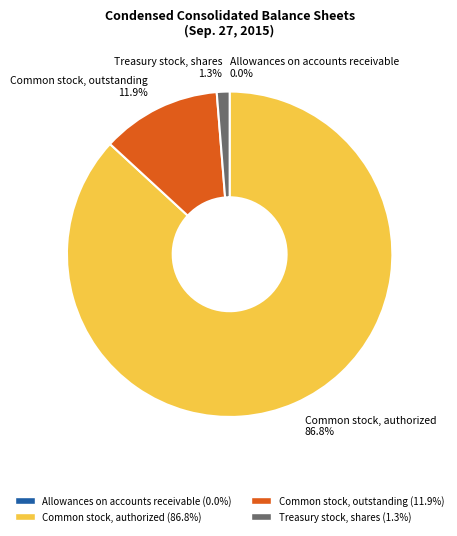

To the nearest percent, what is the difference between the largest and smallest slice percentages?

87%